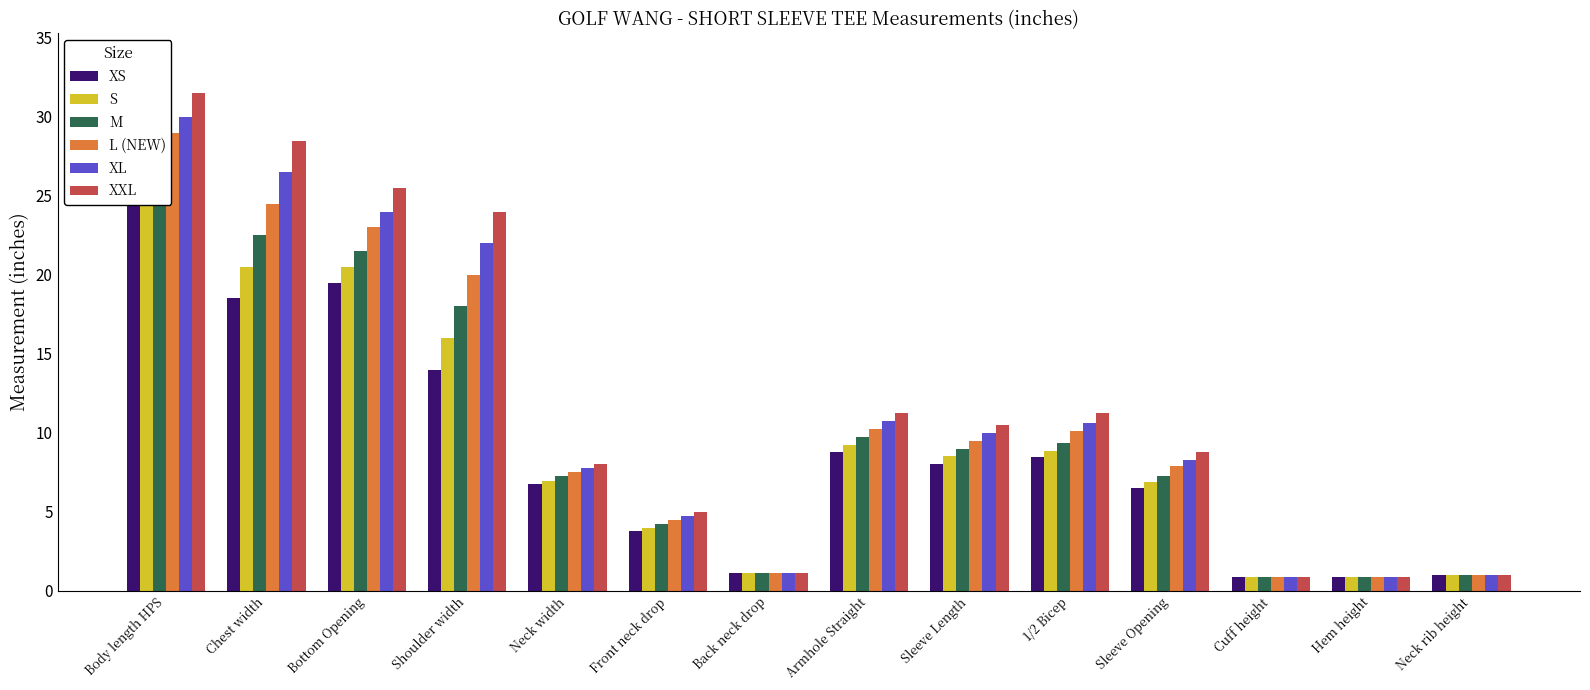

How many bars are there in each group?

6